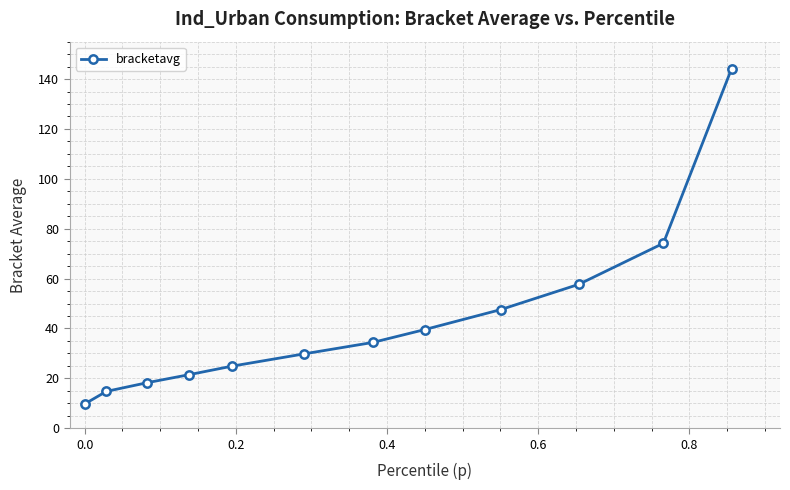

What is the value of the 3rd point from the left?

18.3